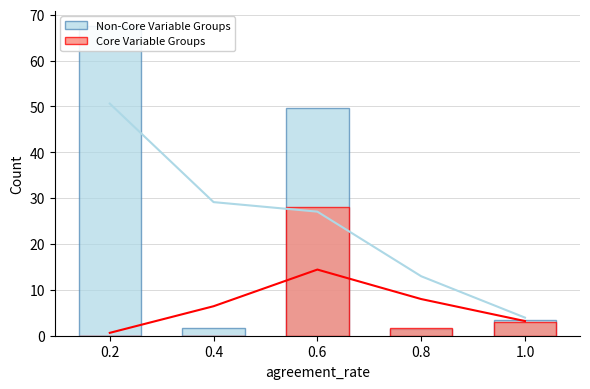

Are the bars horizontal?

No